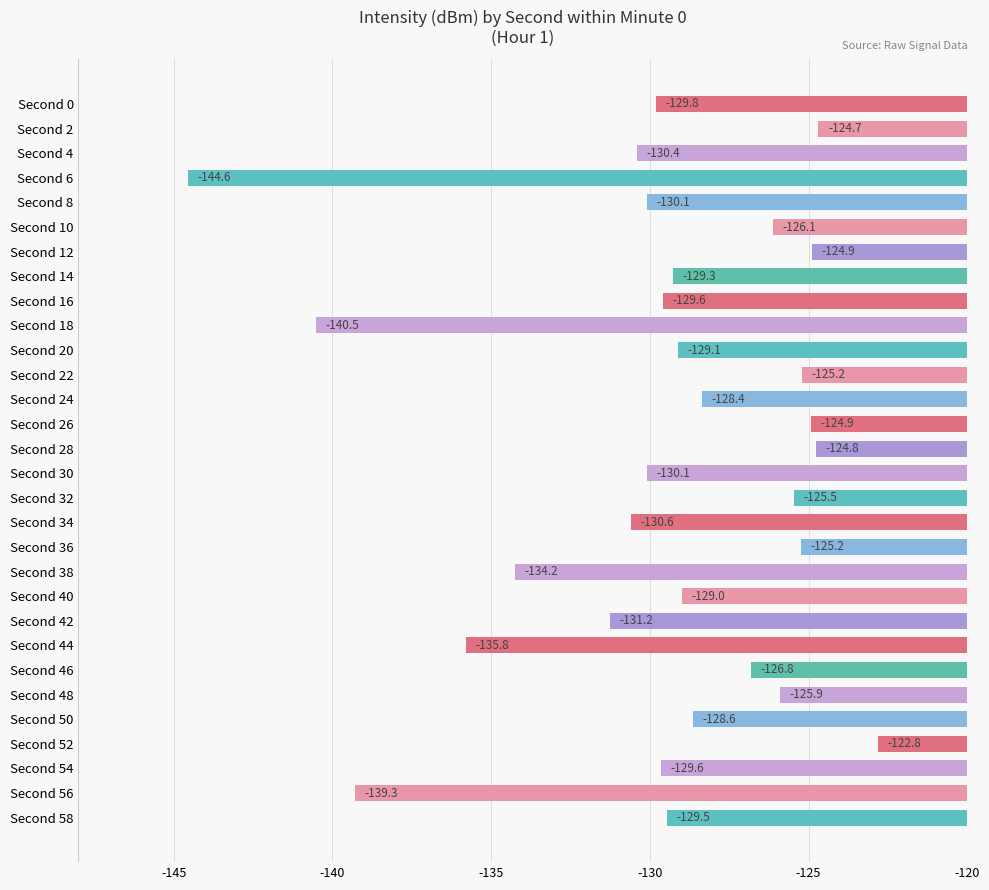

How many bars are there in total?

30